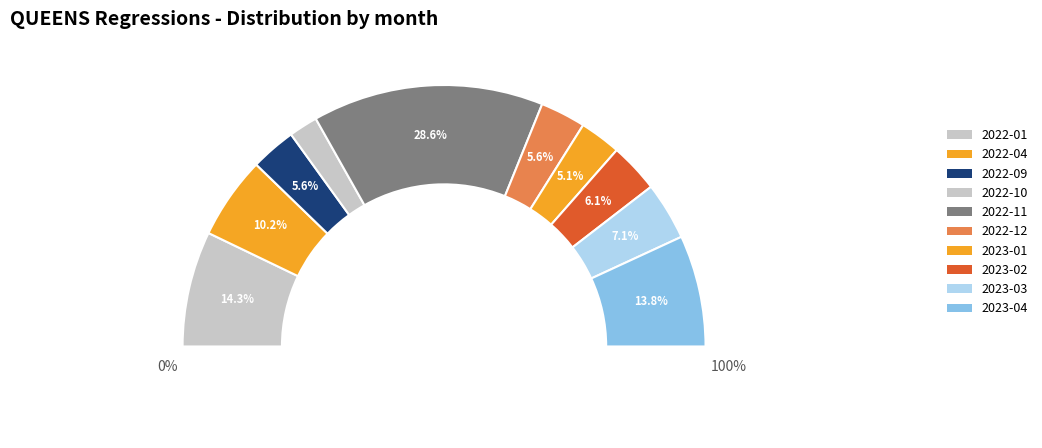

What percentage is the 2022-01 slice, to the nearest percent?

14%